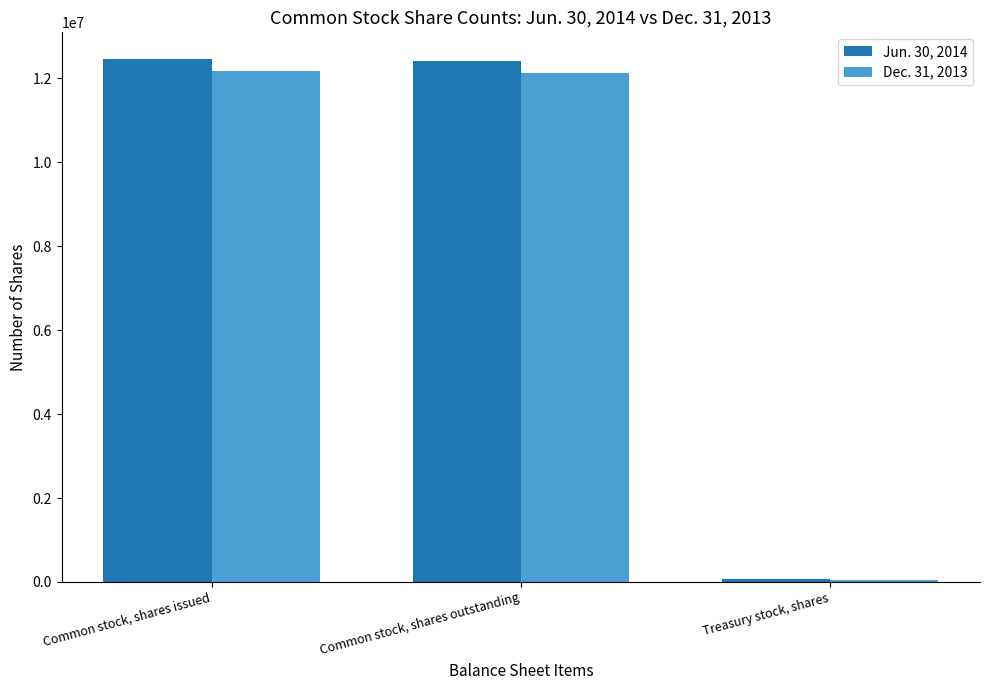

What is the difference between the maximum and minimum values in the Dec. 31, 2013 series?

12120338